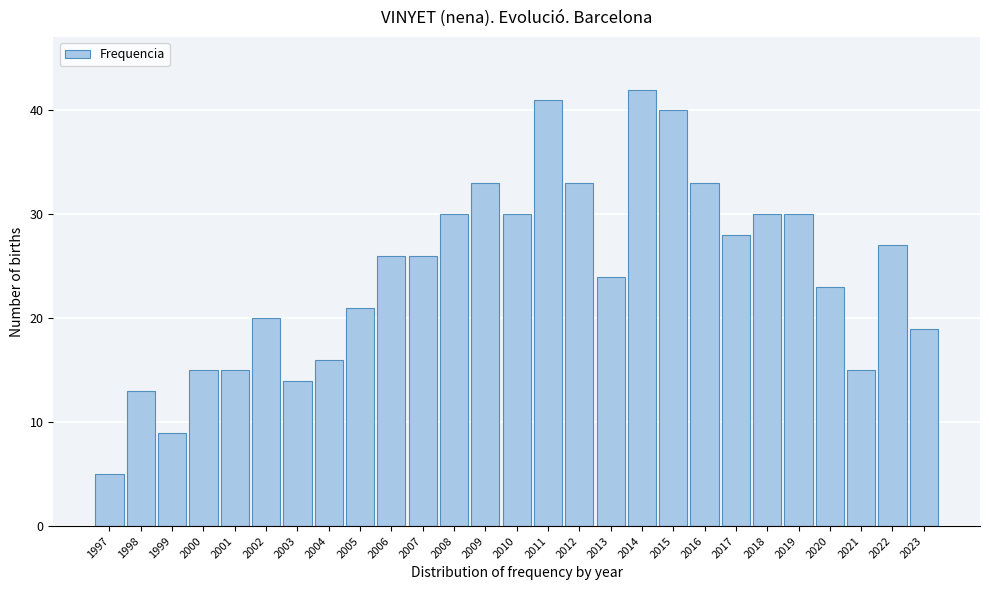

Reading left to right, extract all data points from this chart.

5	13	9	15	15	20	14	16	21	26	26	30	33	30	41	33	24	42	40	33	28	30	30	23	15	27	19